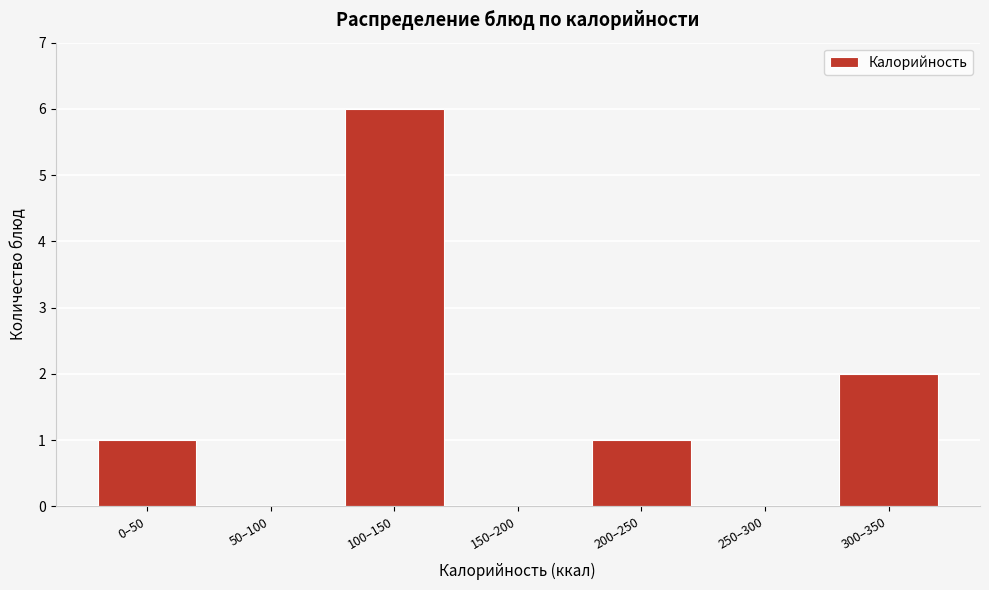

Reading left to right, extract all data points from this chart.

0–50=1	50–100=0	100–150=6	150–200=0	200–250=1	250–300=0	300–350=2